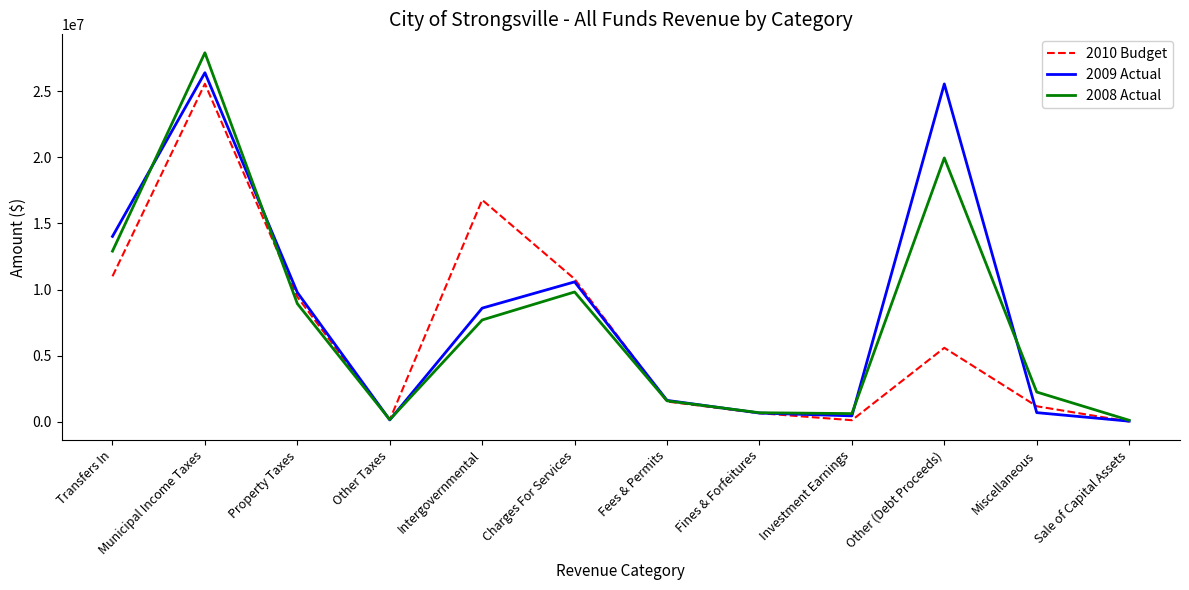

Rank the series by their average value, from lowest to highest.

2010 Budget, 2008 Actual, 2009 Actual